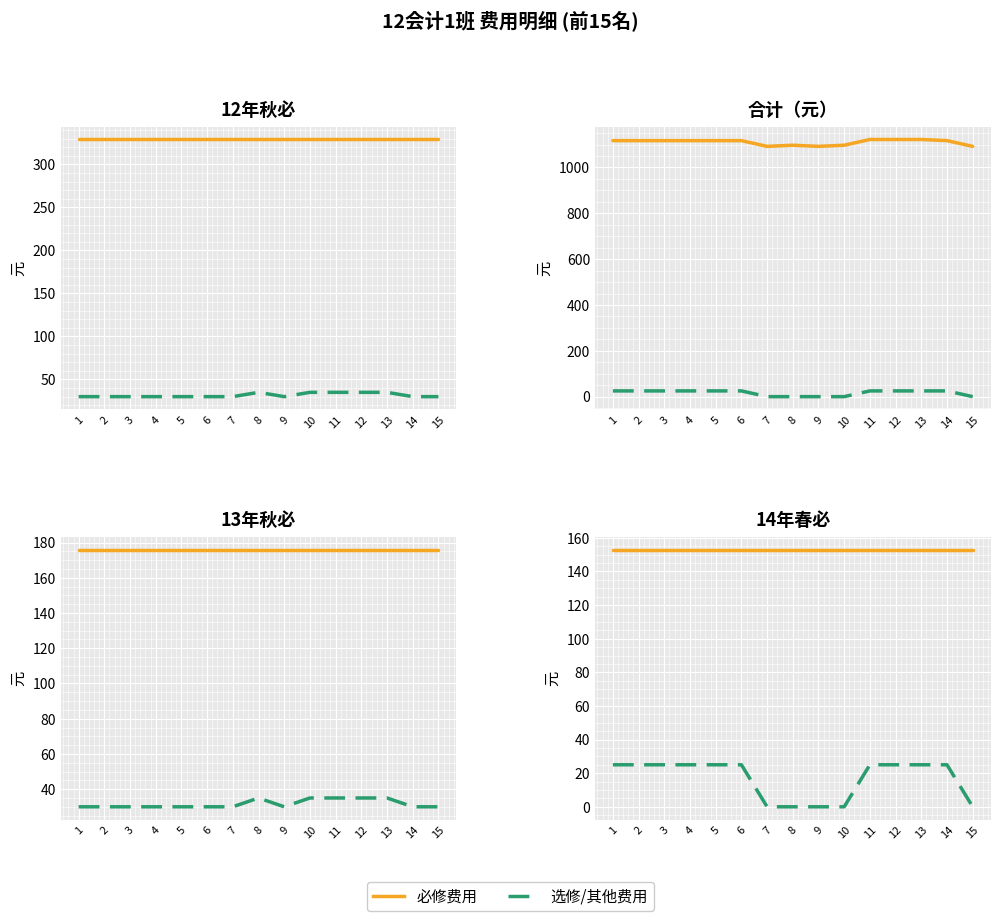

True or false: 14秋选 has a value of 35 at 10.

True